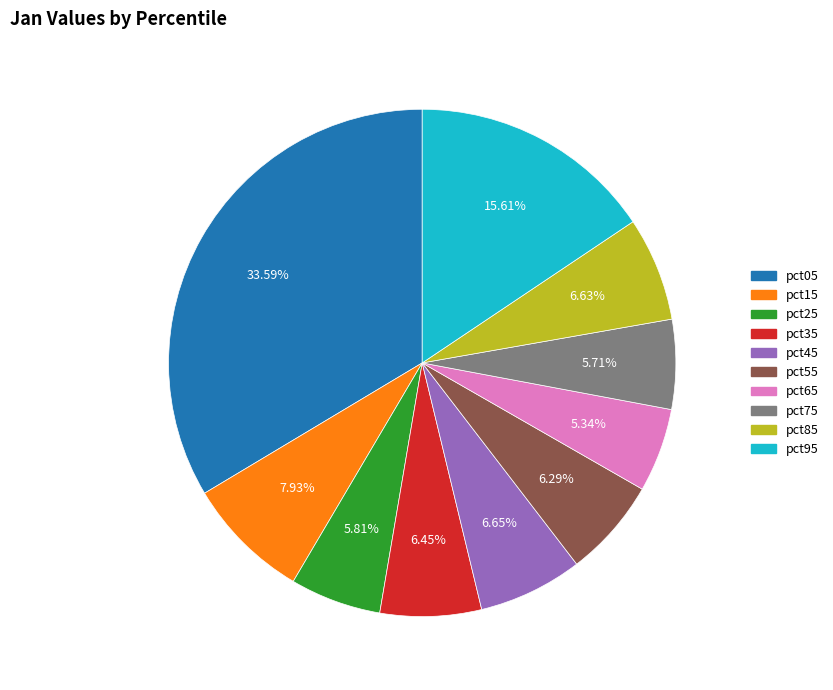

Between pct95 and pct15, which is larger?

pct95